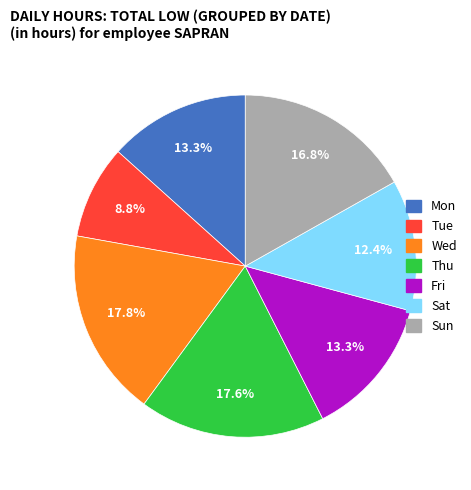

To the nearest percent, what is the difference between the largest and smallest slice percentages?

9%